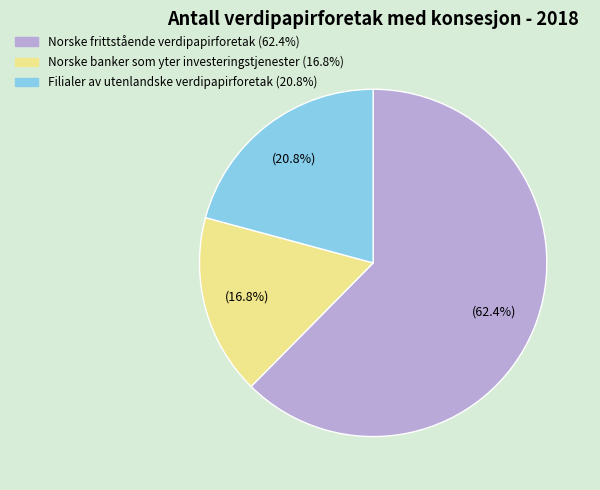

Which has a higher value, Norske banker som yter investeringstjenester or Filialer av utenlandske verdipapirforetak?

Filialer av utenlandske verdipapirforetak